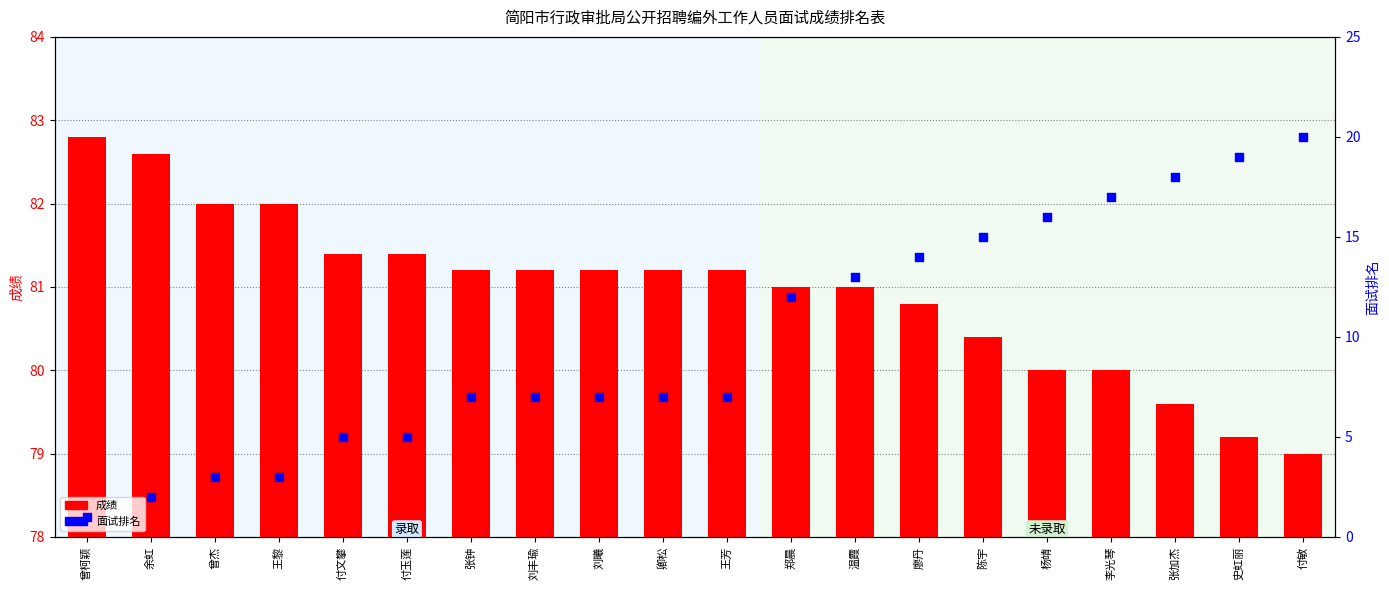

Which series has the largest total across all categories?

成绩